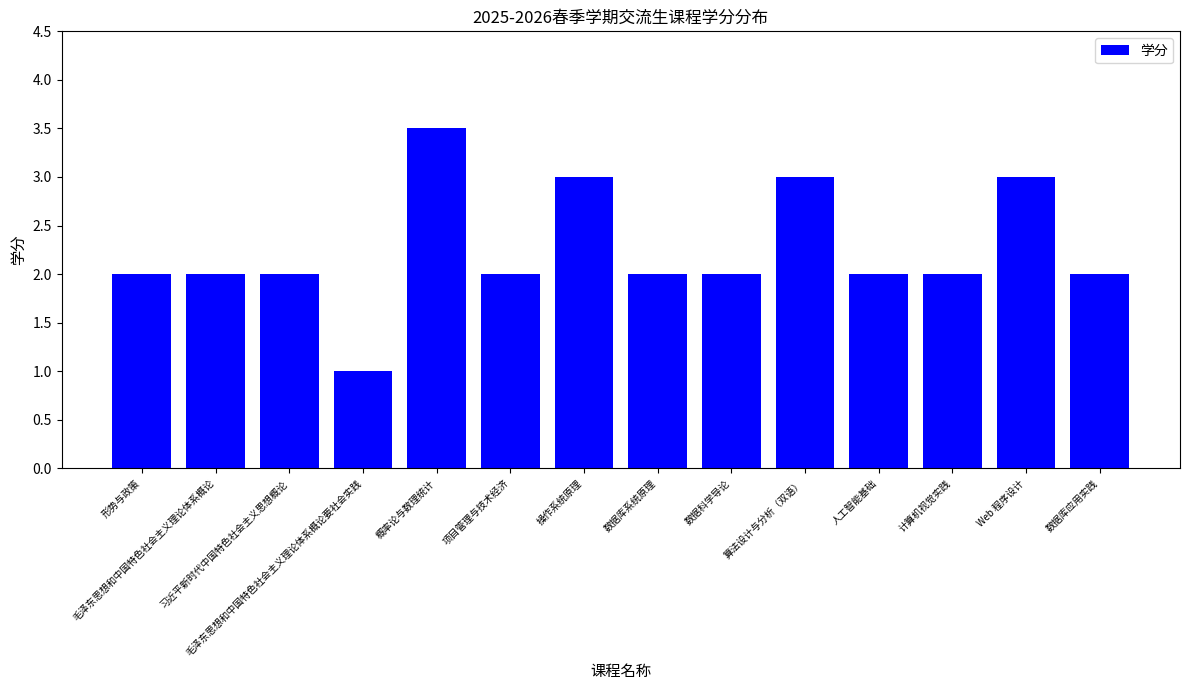

How many data points does each series have?

14